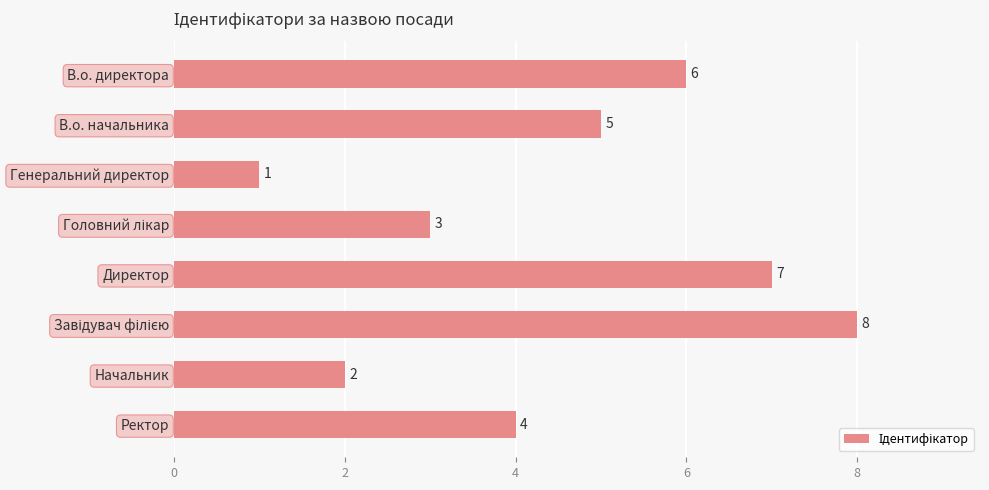

How many values are between 3 and 7?

5